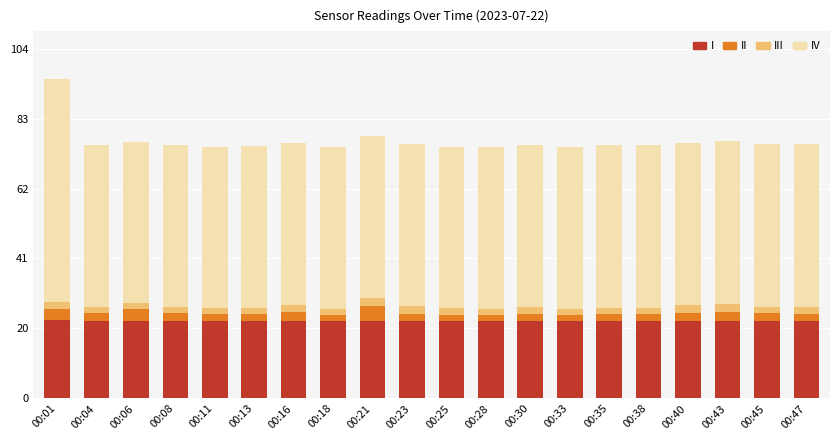

What is the maximum value for I?

23.3